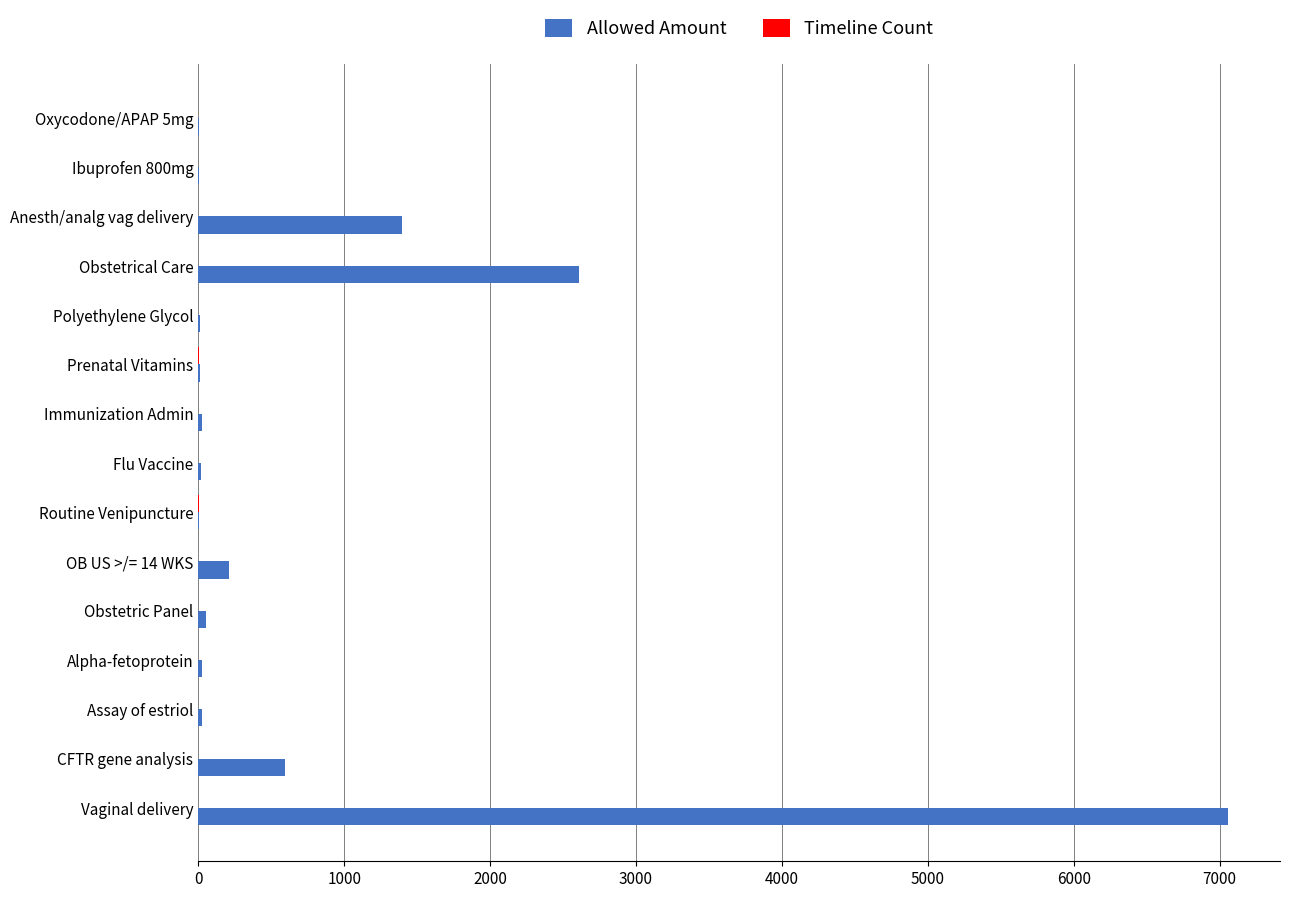

True or false: Allowed Amount has a value of 1591.2 at Obstetrical Care.

False